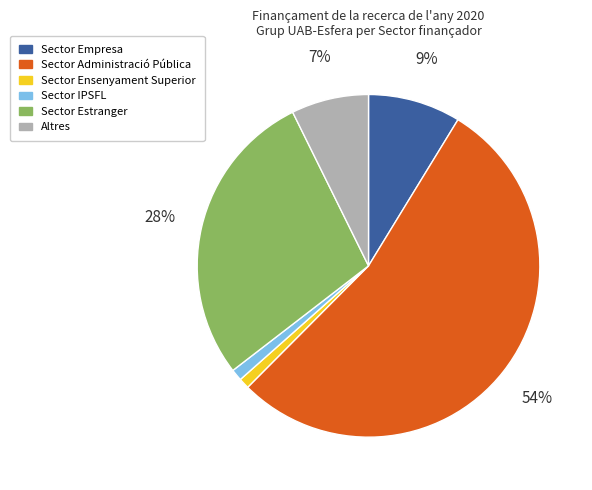

Which category has the biggest portion of the pie?

Sector Administració Pública